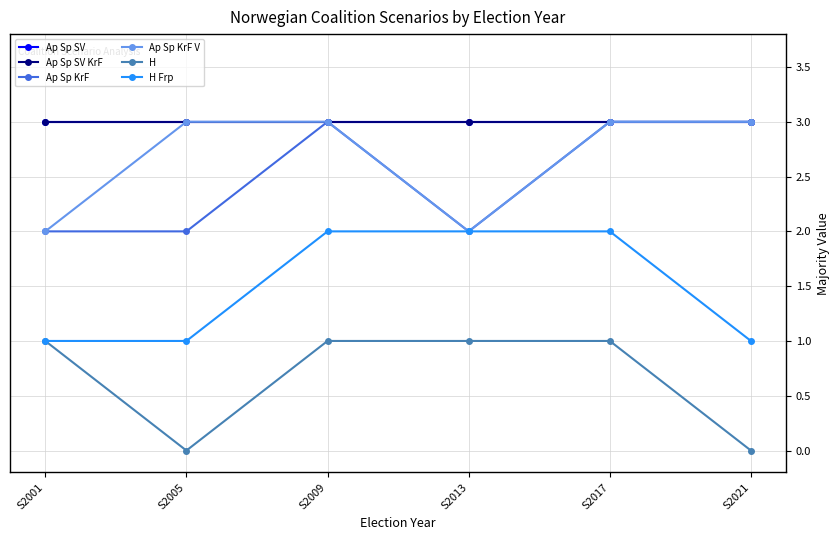

Is this an area chart (filled region under the line)?

No